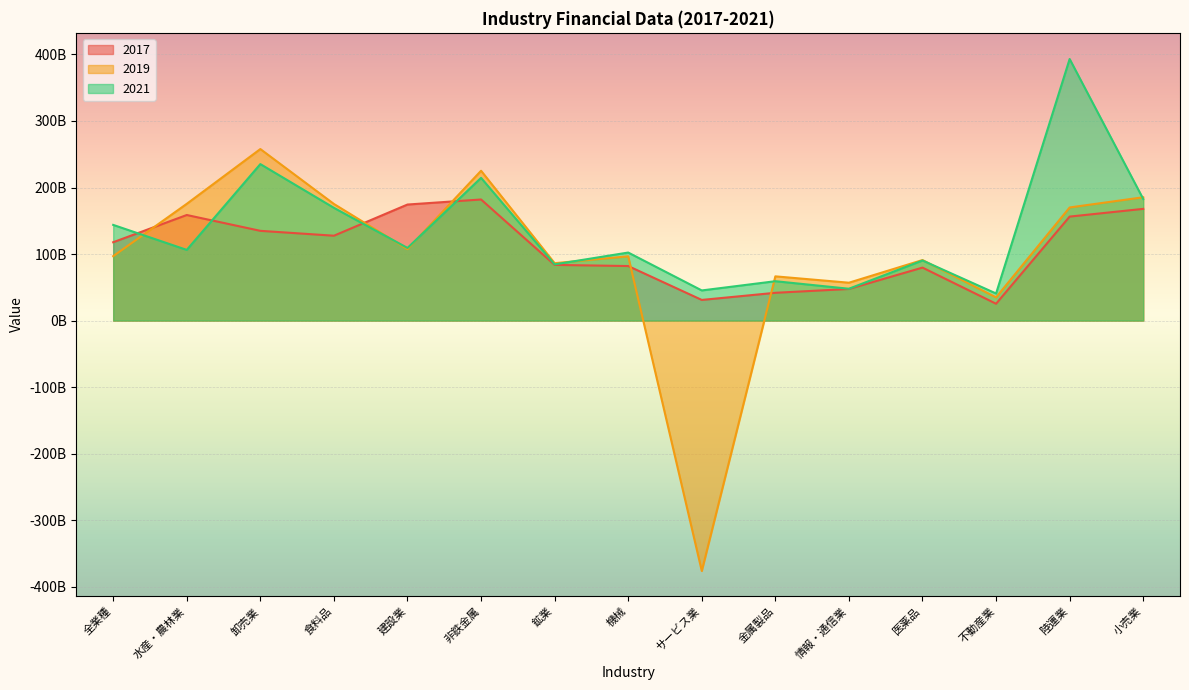

True or false: 2017 has a value of 47112960536 at サービス業.

False